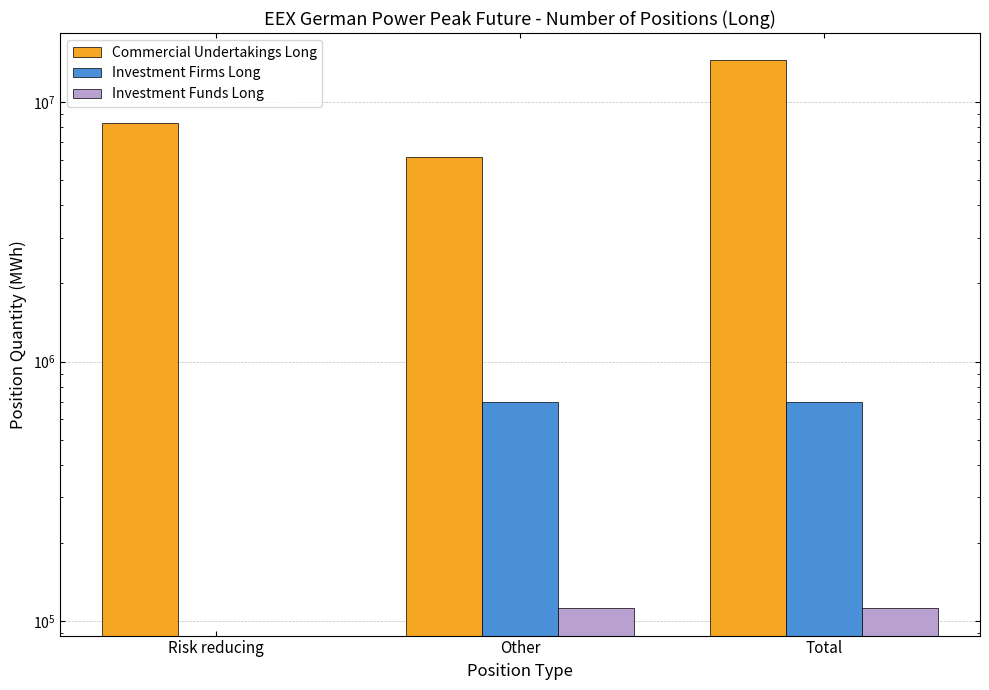

What is the label of the 1st bar from the right?

Total